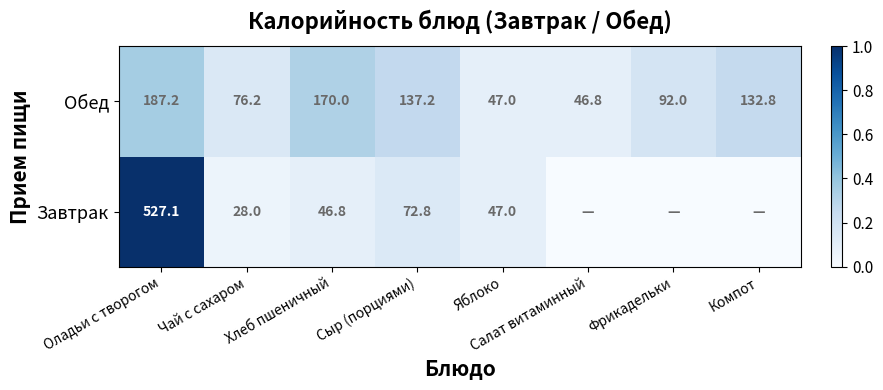

Rank the categories by Обед value from lowest to highest.

Салат витаминный, Яблоко, Чай с сахаром, Фрикадельки, Компот, Сыр (порциями), Хлеб пшеничный, Оладьи с творогом